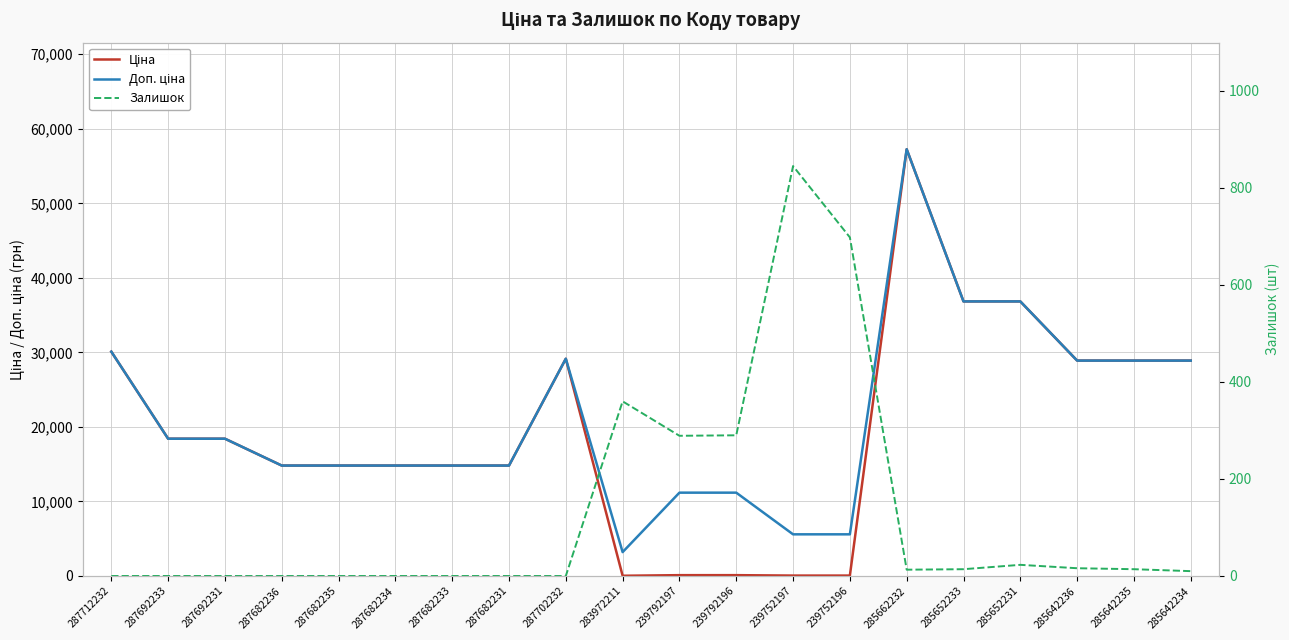

What is the minimum value for Ціна?

32.0